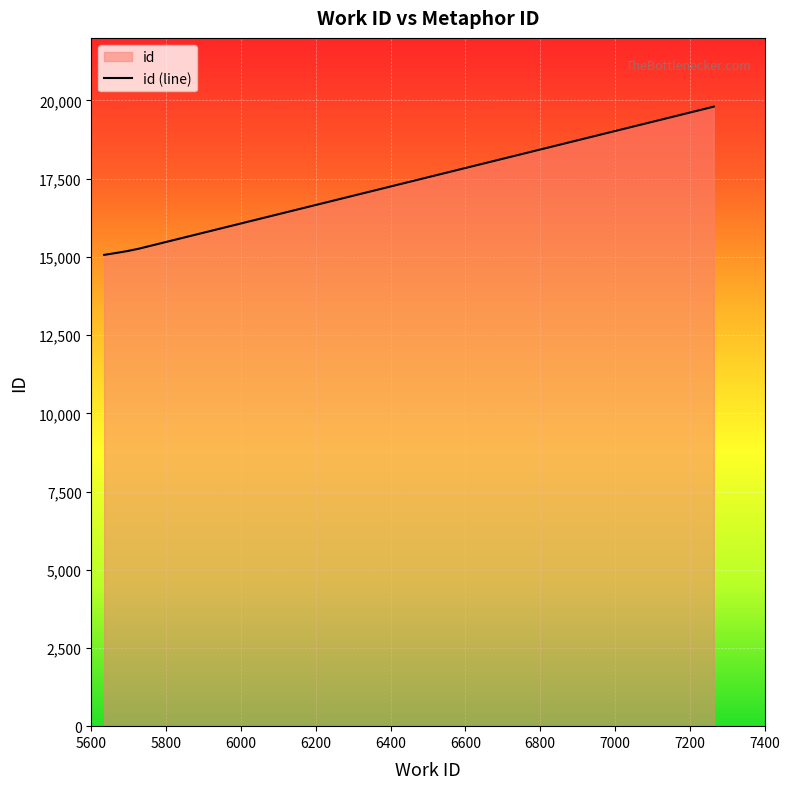

How many categories are shown in the chart?

6